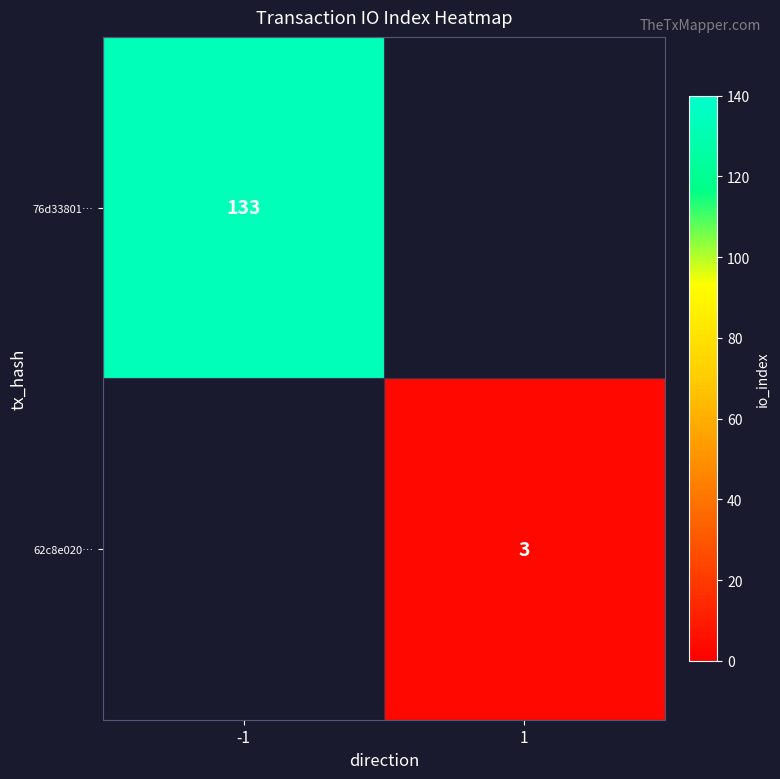

How many distinct data groups are displayed?

2